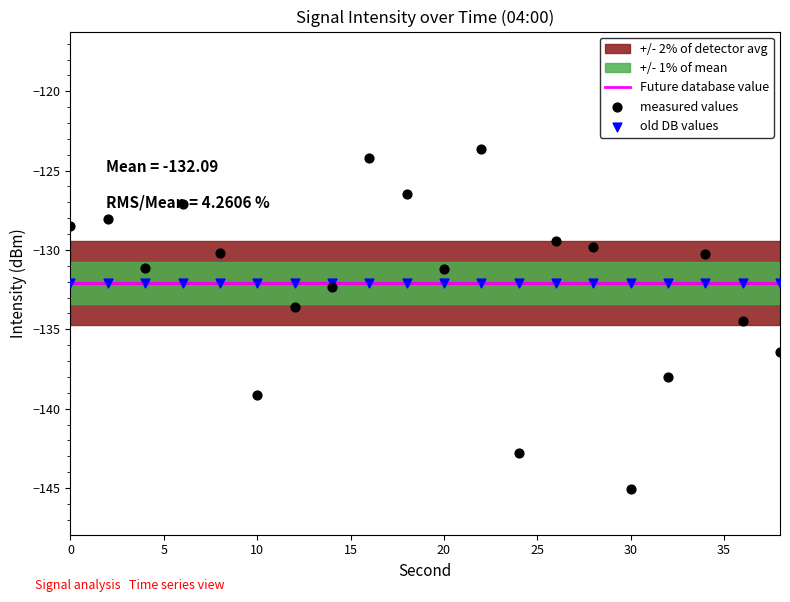

Which series reaches the maximum Y coordinate?

measured values